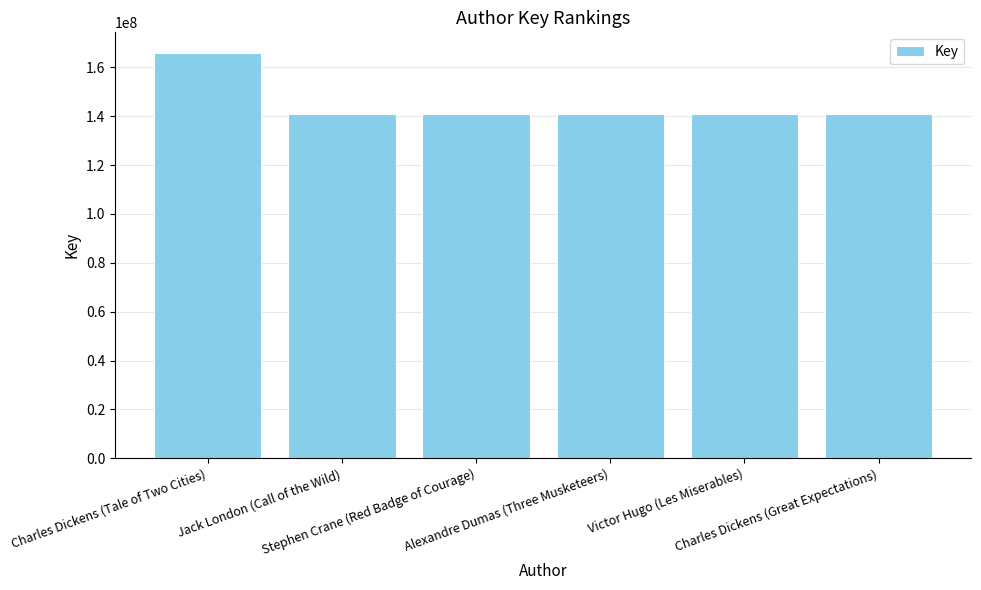

What is the value of the 2nd bar from the left?

141020187